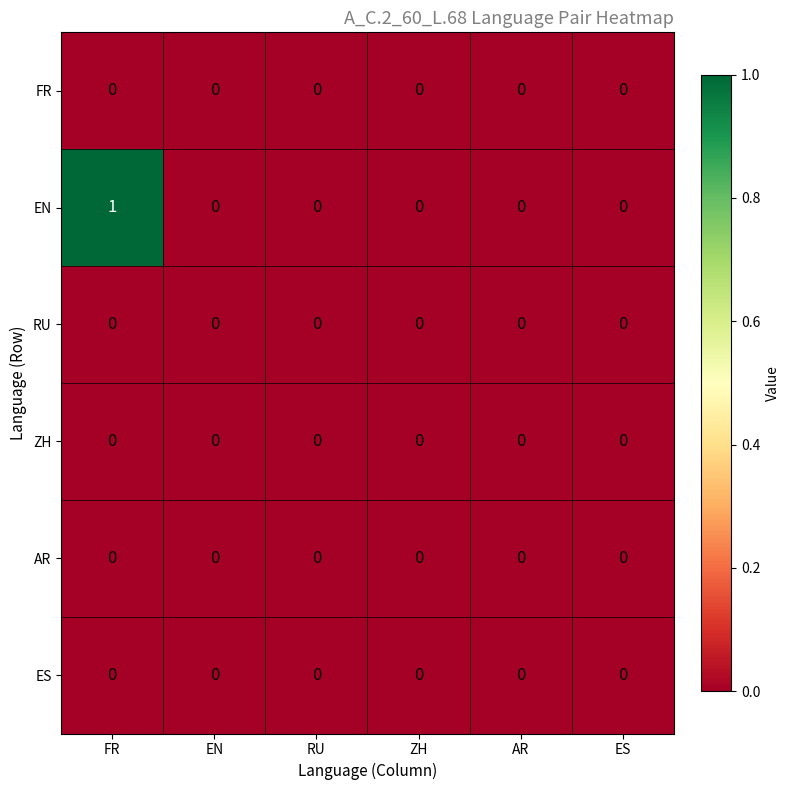

True or false: ZH has a value of 0 at ZH.

True